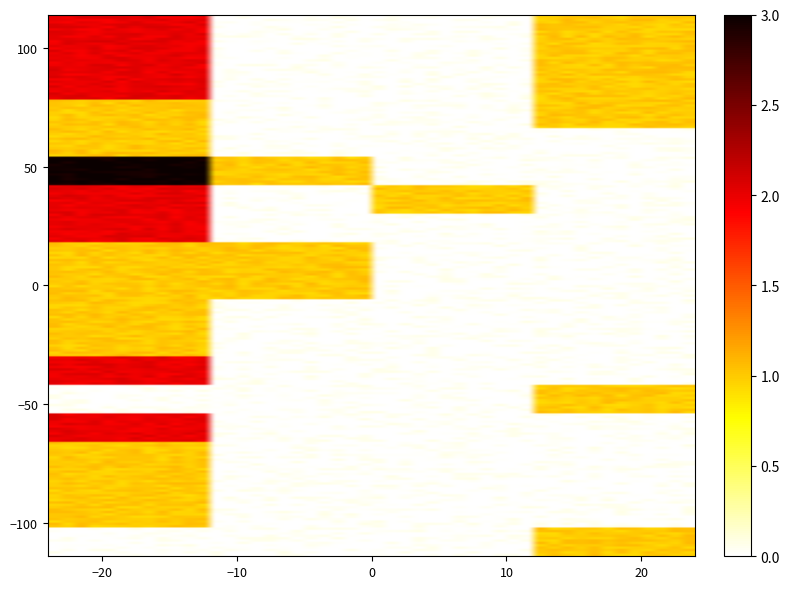

At how many categories does at least one series exceed 2?

1